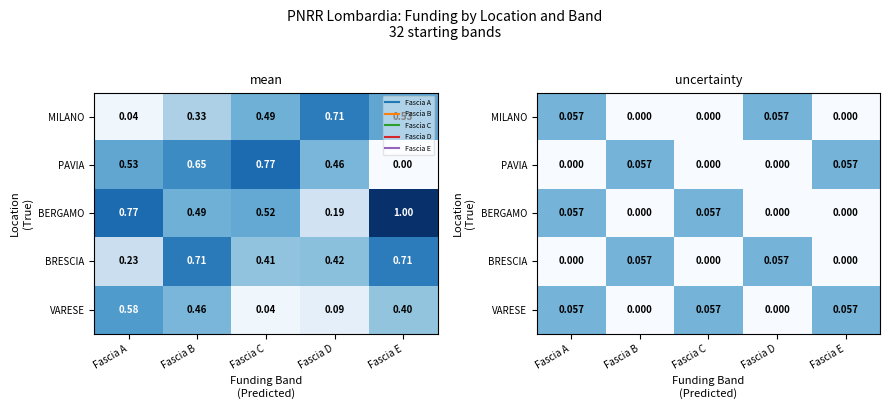

Which label corresponds to the smallest value in the chart?

Fascia B